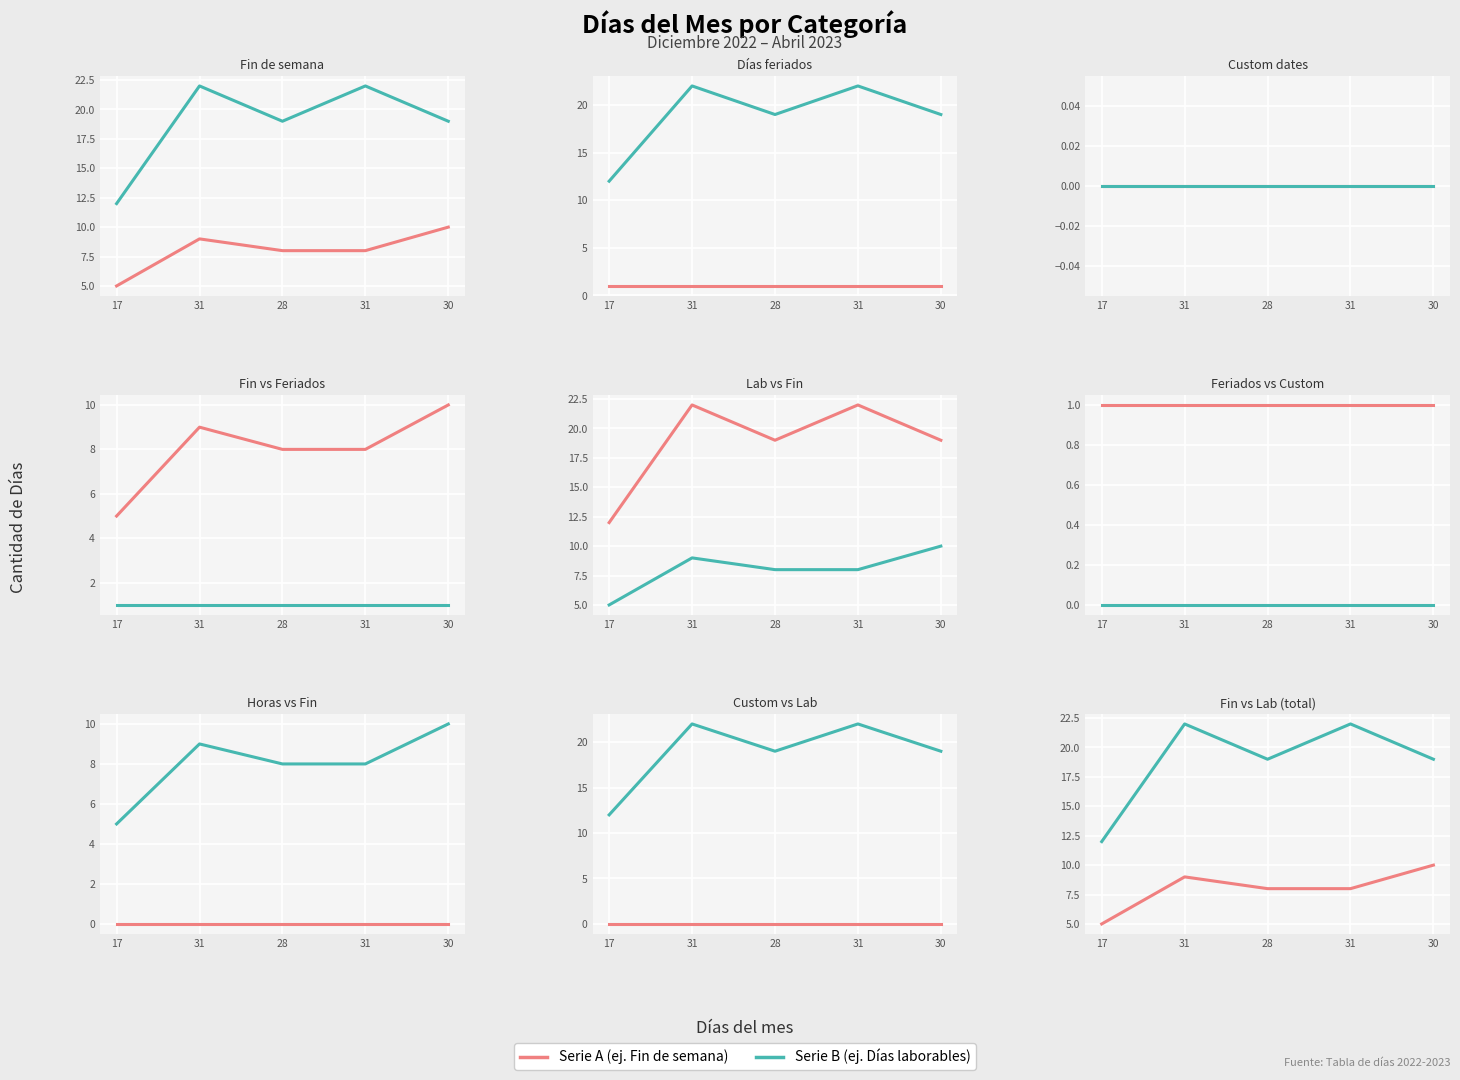

What is the difference between the second highest and minimum values in the Días laborables series?

10